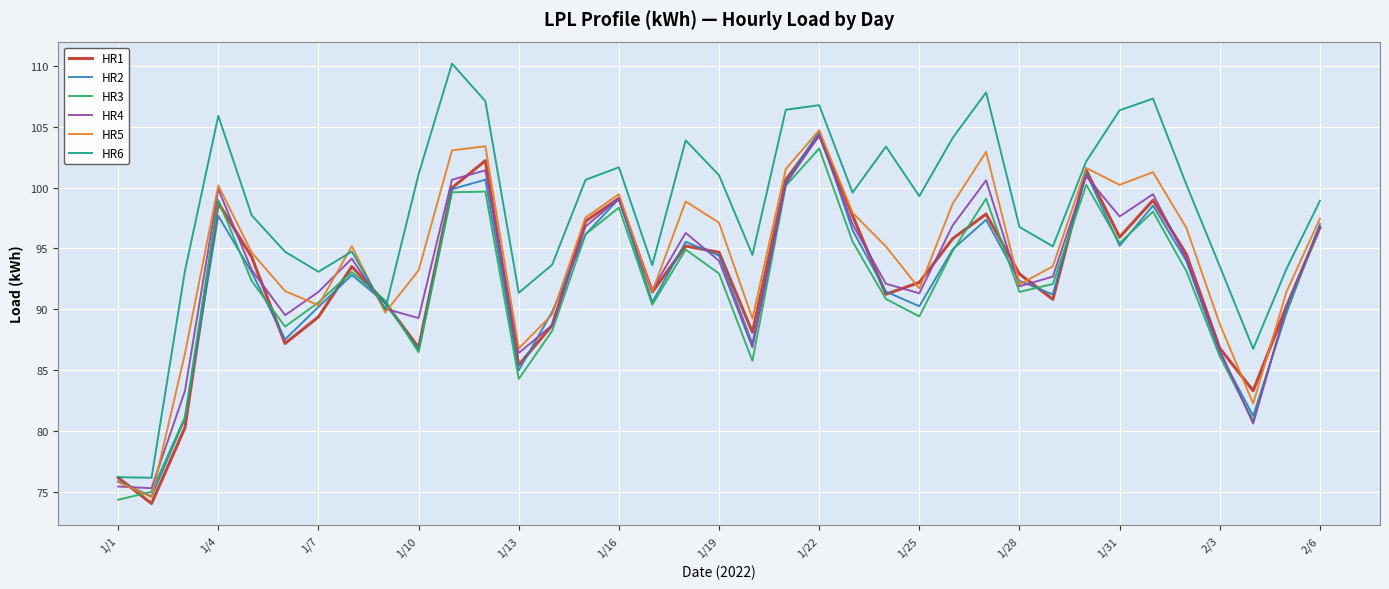

What is the minimum value for HR5?

74.6